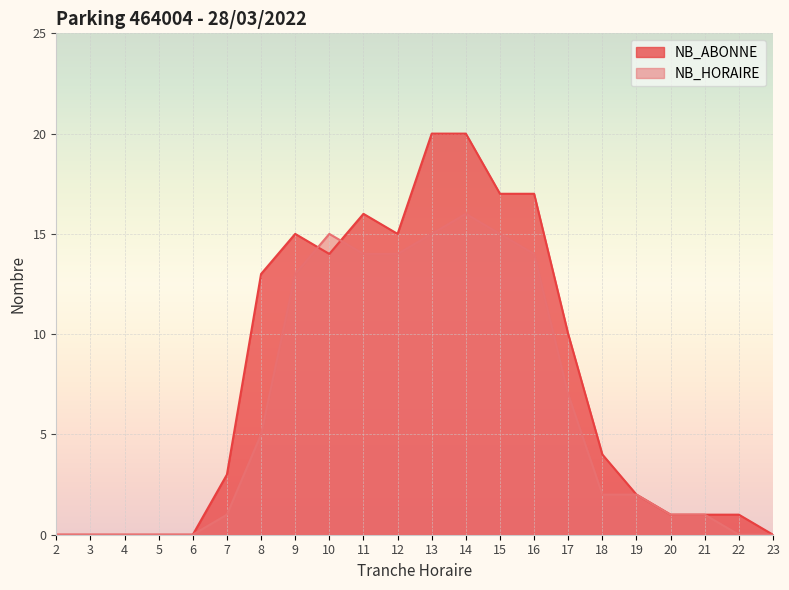

How many values in NB_ABONNE are above zero?

16